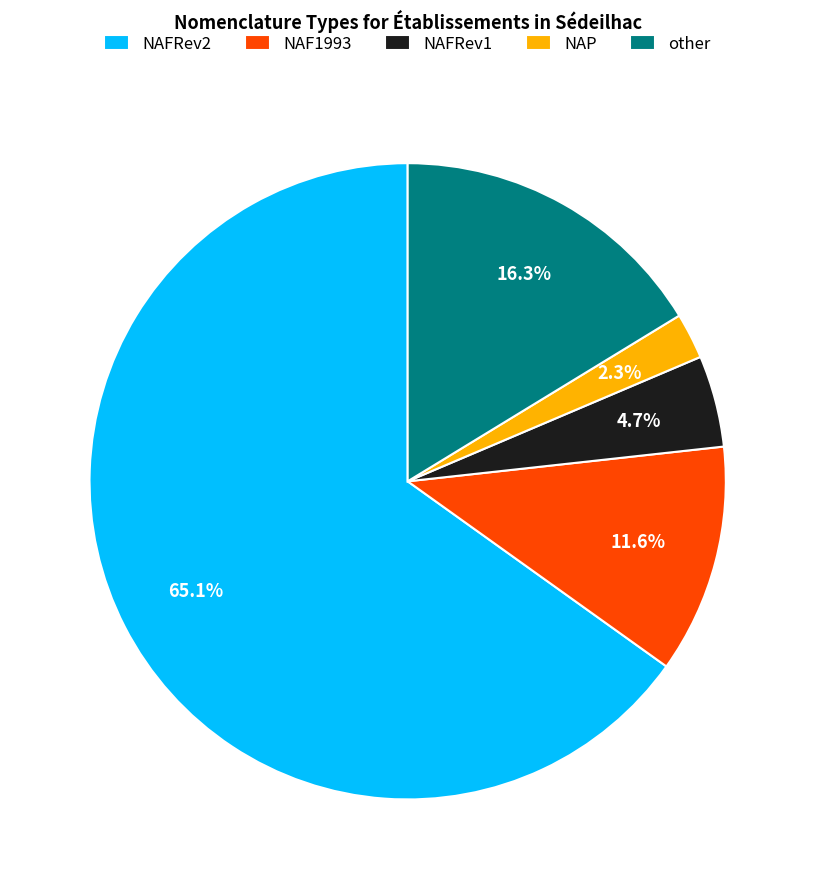

Is NAFRev1 the majority of the pie?

No